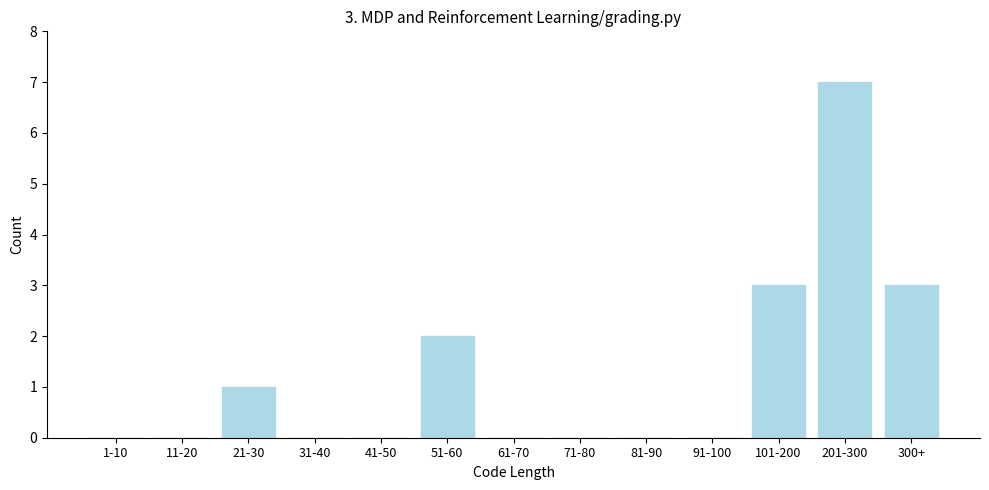

Reading right to left, extract all data points from this chart.

300+=3	201-300=7	101-200=3	91-100=0	81-90=0	71-80=0	61-70=0	51-60=2	41-50=0	31-40=0	21-30=1	11-20=0	1-10=0